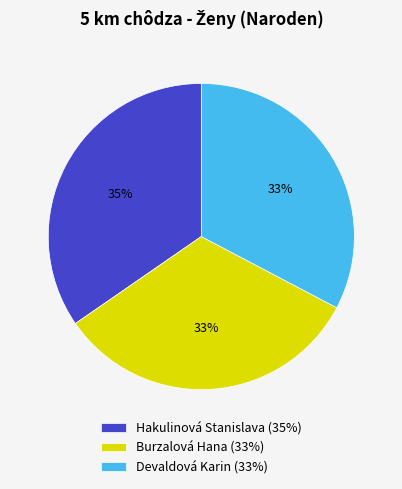

Combined, do Hakulinová Stanislava and Devaldová Karin account for over 50%?

Yes